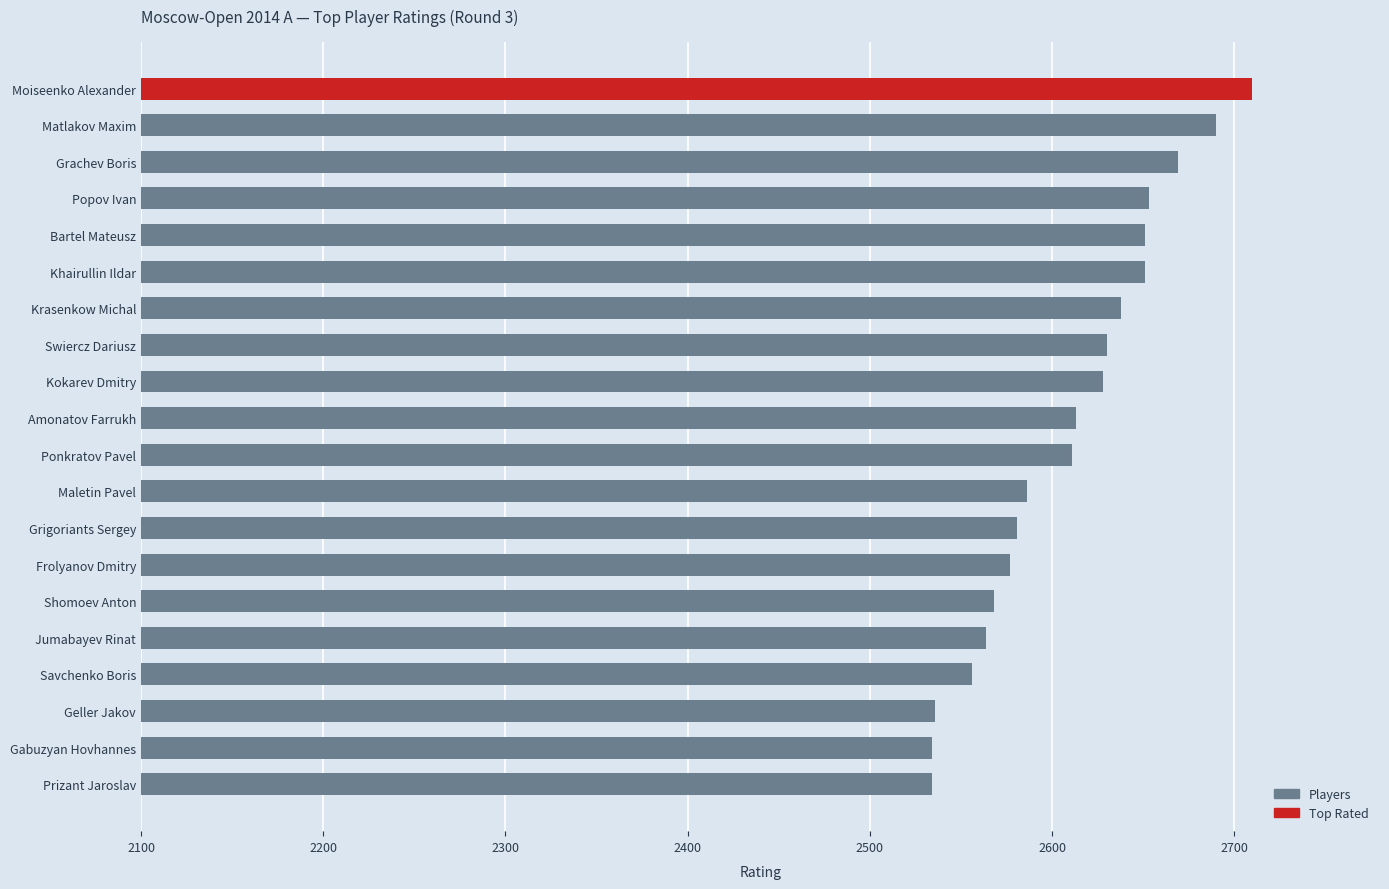

Are the bars horizontal?

Yes